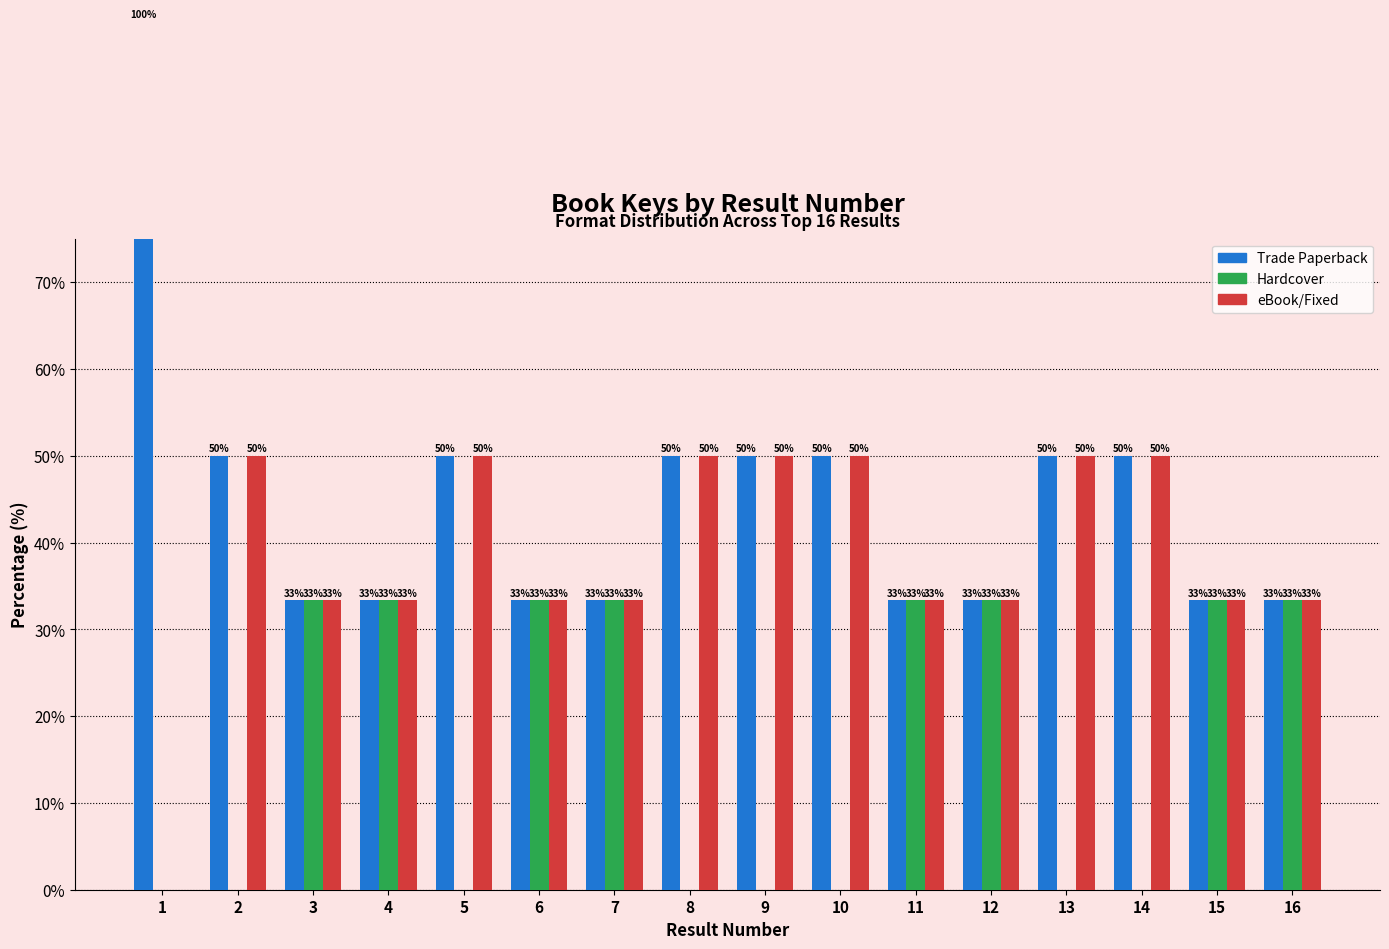

How many categories are shown in the chart?

16